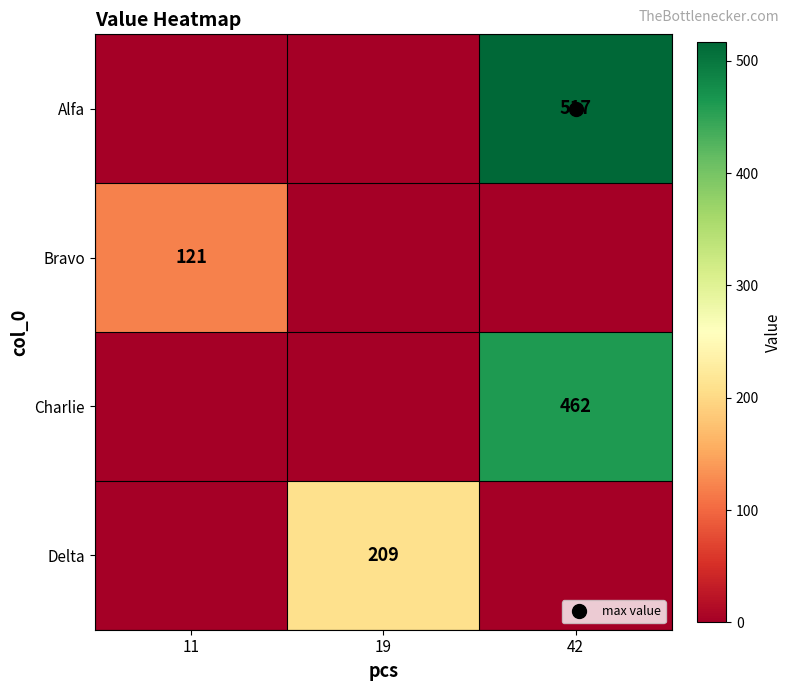

At which label is Delta closest to 104?

11